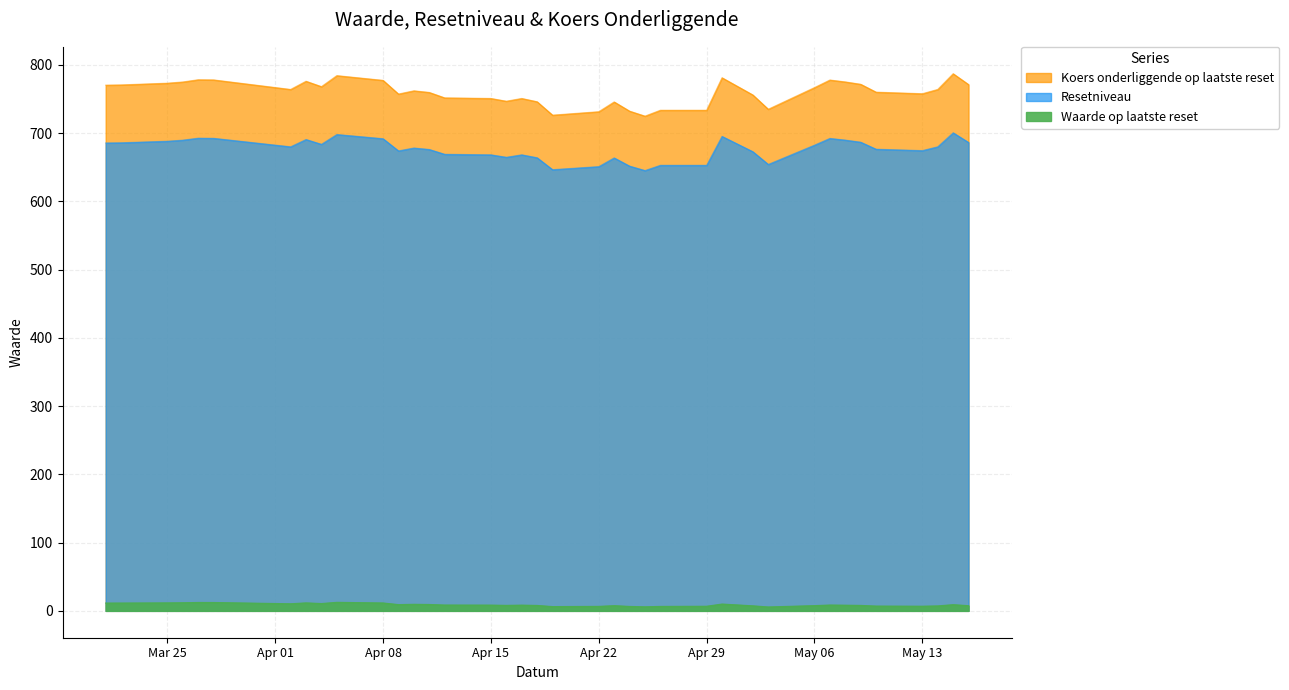

What is the difference between the highest and lowest values at May 13?

750.9